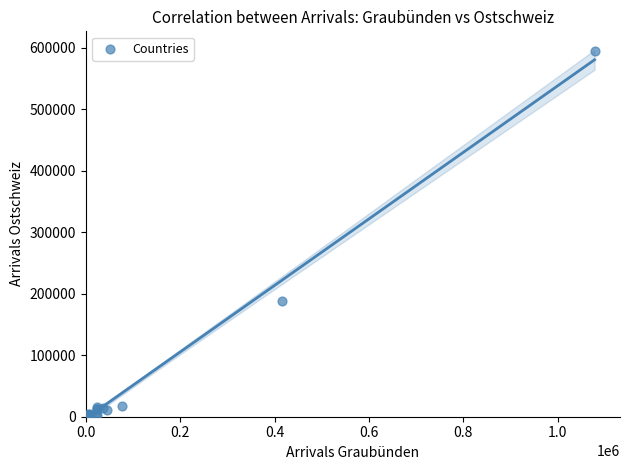

What Y value in the scatter plot is closest to 297751?

188424